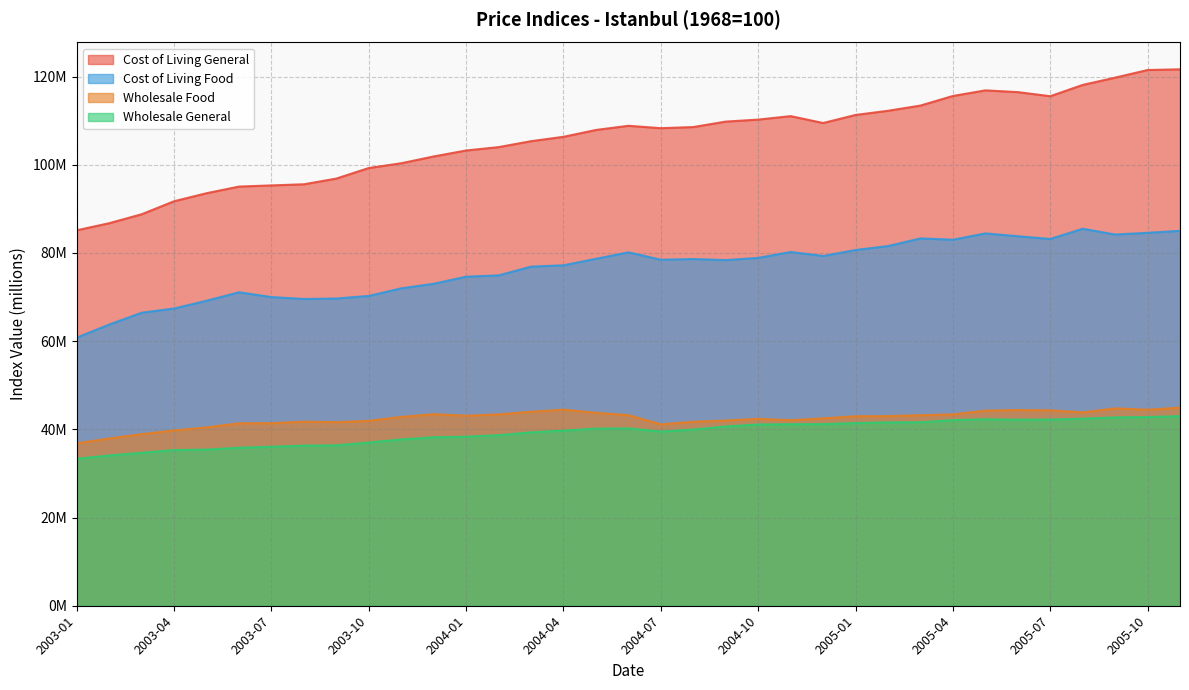

What is the value of the Wholesale General point at the 14th from the left?

38.7